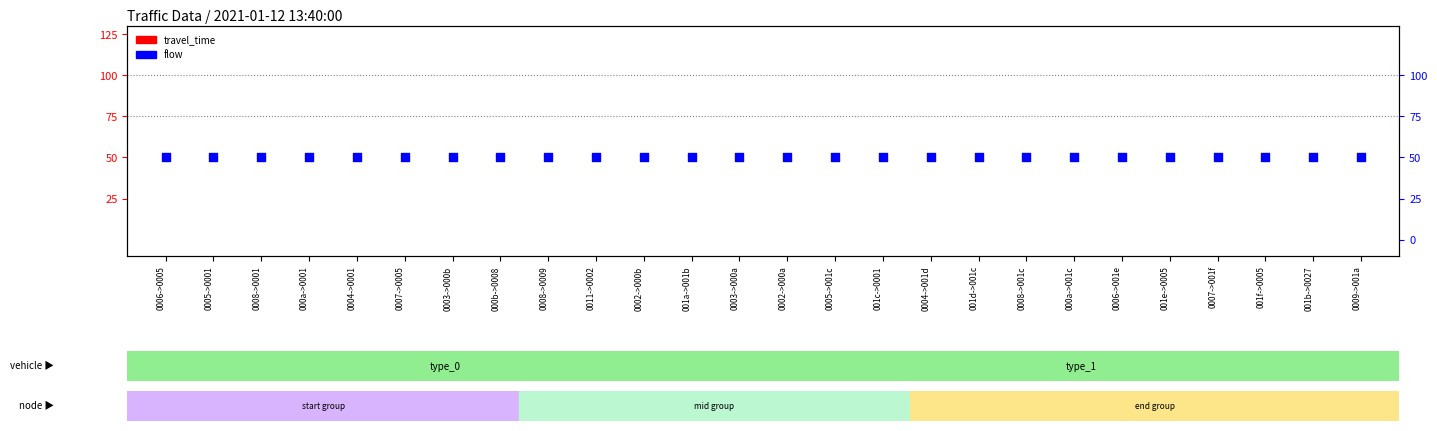

At which category is the sum across all series the highest?

0006->0005